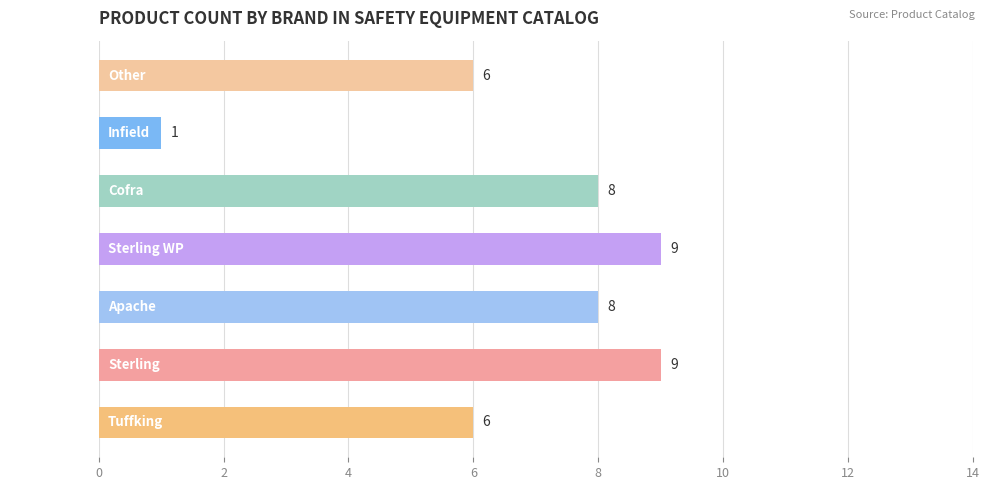

Reading bottom to top, what are all the values shown in this chart?

Tuffking=6	Sterling=9	Apache=8	Sterling WP=9	Cofra=8	Infield=1	Other=6